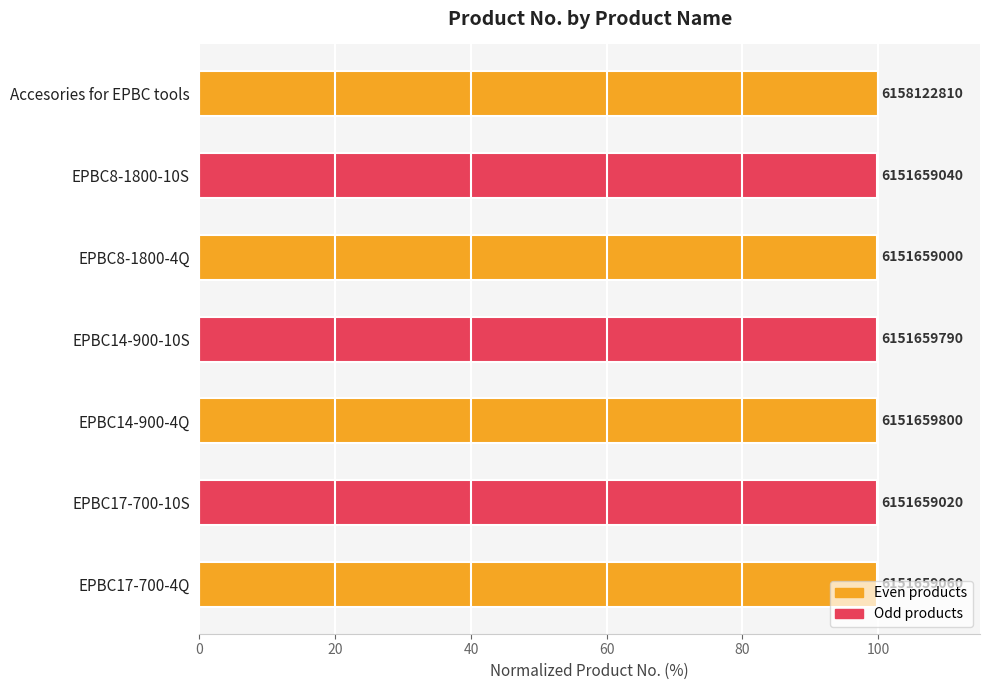

Are the bars horizontal?

Yes